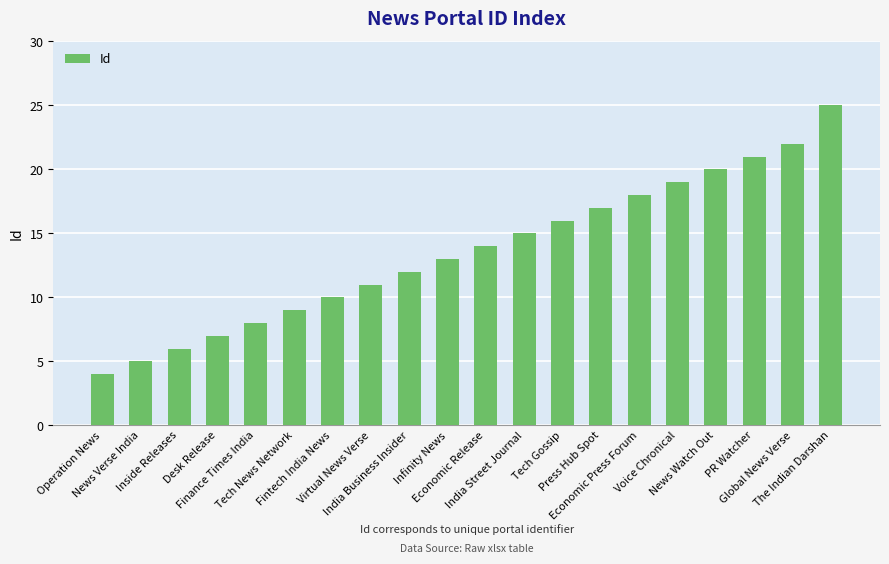

What position from the right is The Indian Darshan?

1